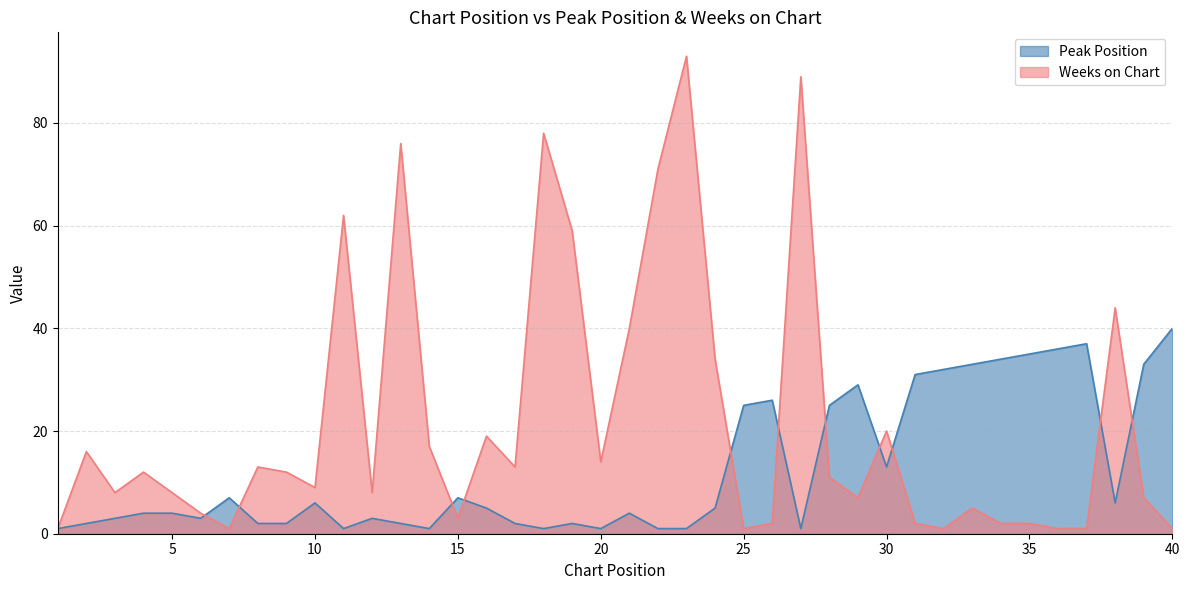

What is the sum of the Weeks on Chart values at 39 and 31?

9